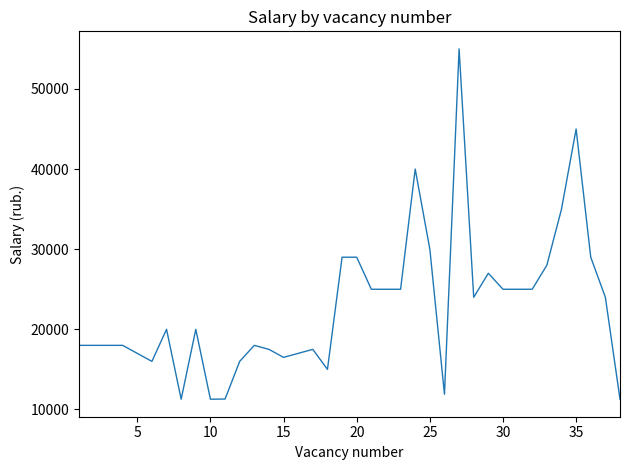

What is the greatest value displayed?

55000